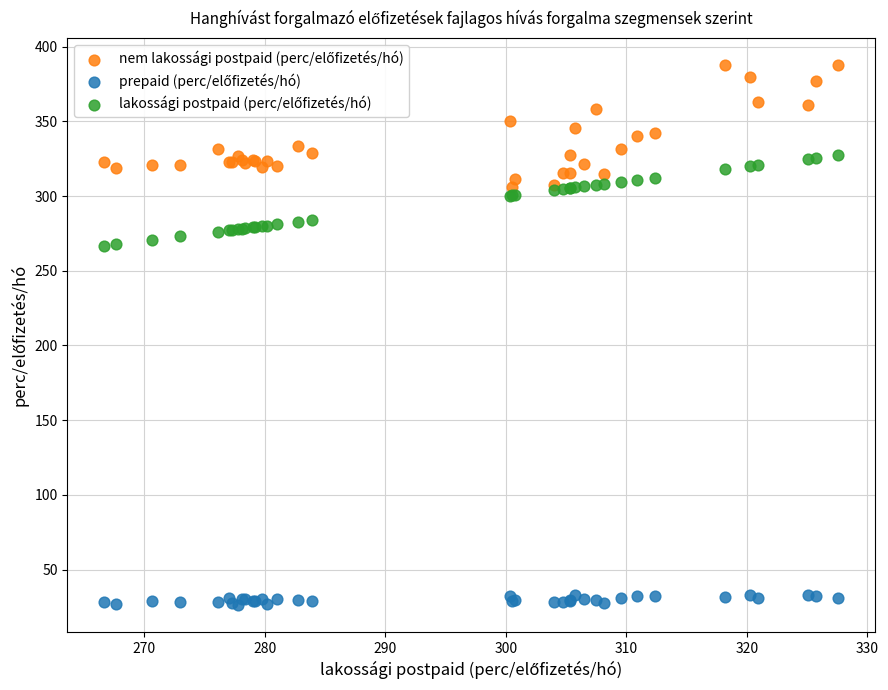

What is the X range (max minus min) for the scatter plot?

60.9